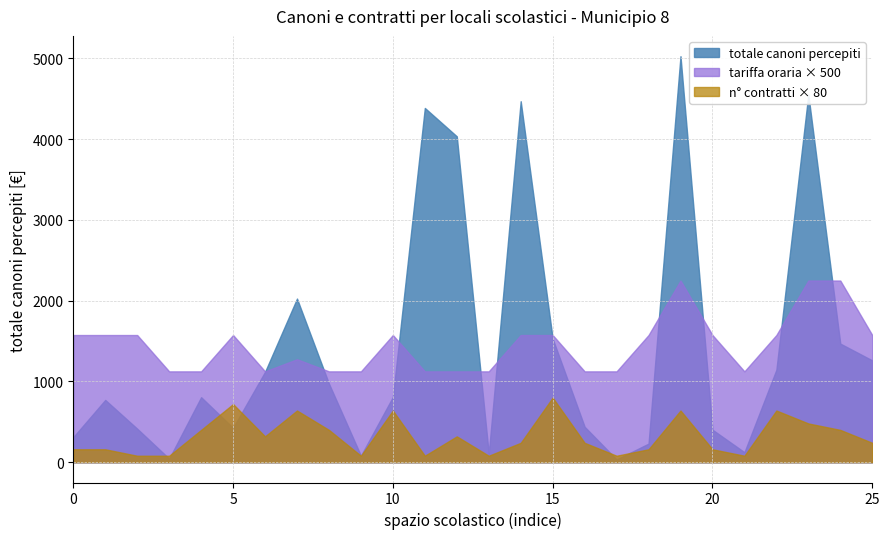

Does the chart display data point markers on the line(s)?

No